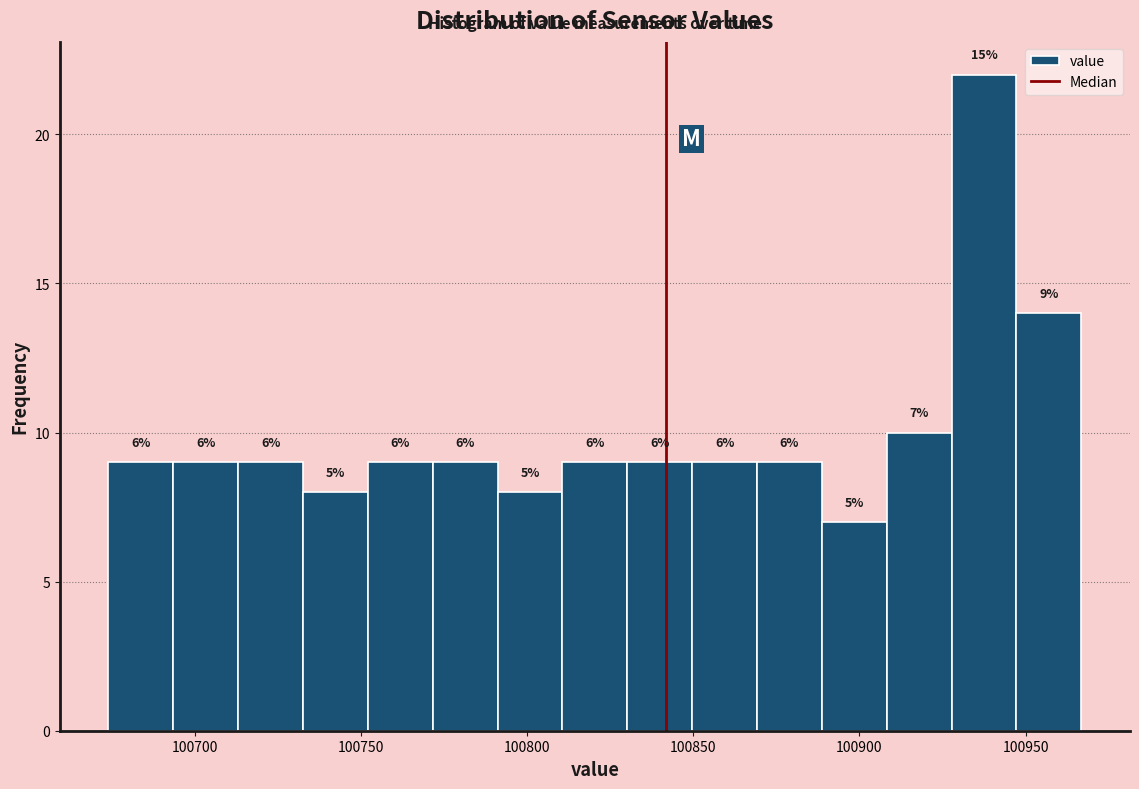

Around what value on the x-axis is the tallest bar? Give the approximate position of its centre, as read against the axis.

100940